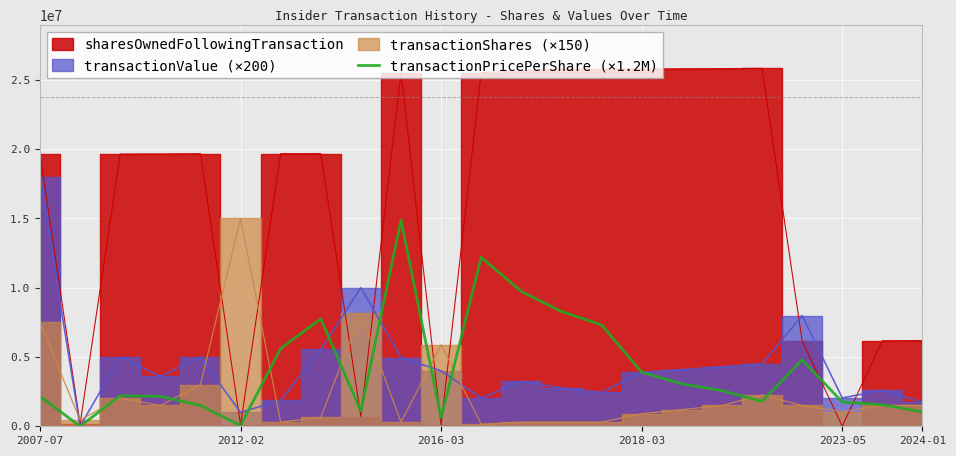

How many points are lower than both their immediate neighbors (excluding endpoints)?

5